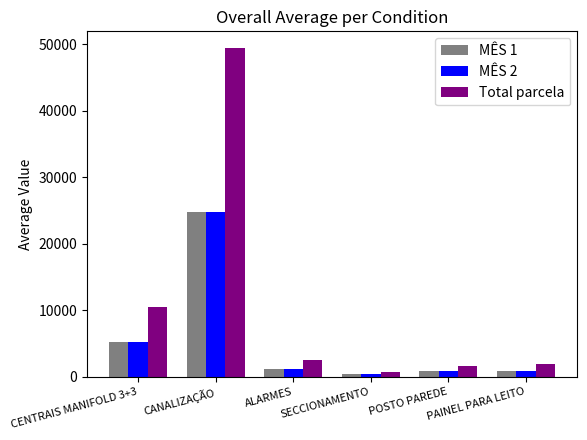

At which category does the chart reach its peak across all series?

CANALIZAÇÃO